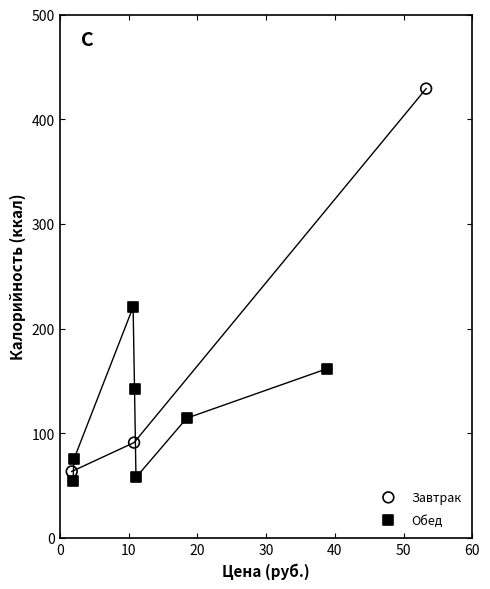

Which series has the largest Y range (max minus min)?

Завтрак